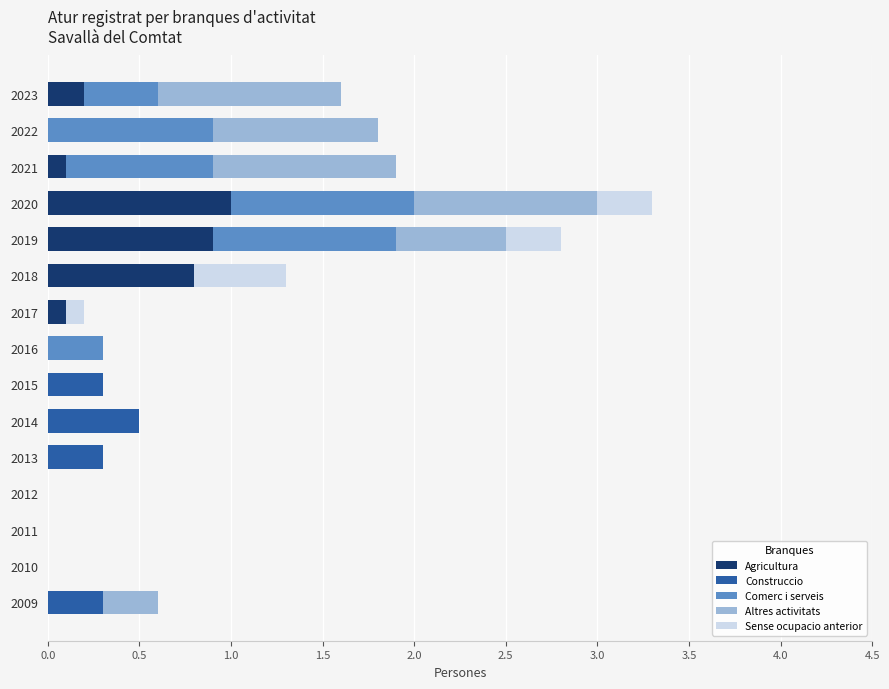

At which category is the sum across all series the highest?

2020